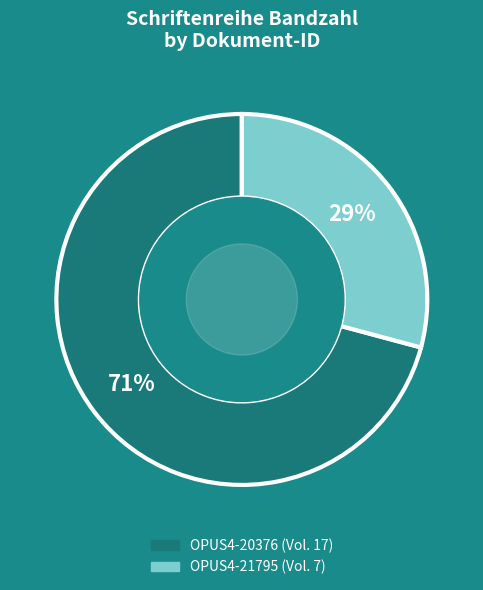

What is the largest slice in the pie chart?

OPUS4-20376